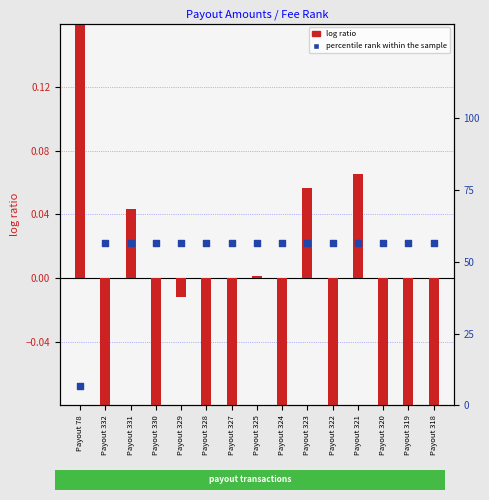

At which category is the sum across all series the highest?

Payout 321